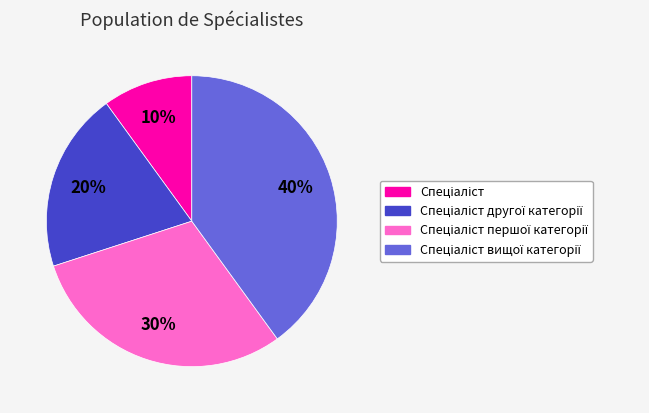

Is there any slice that represents more than half of the pie?

No